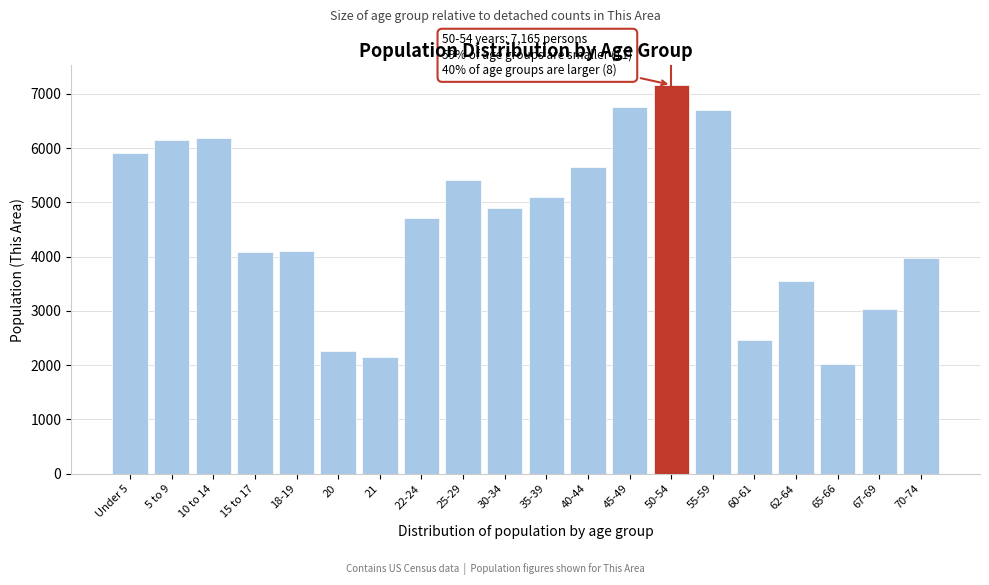

What is the smallest value displayed?

2027